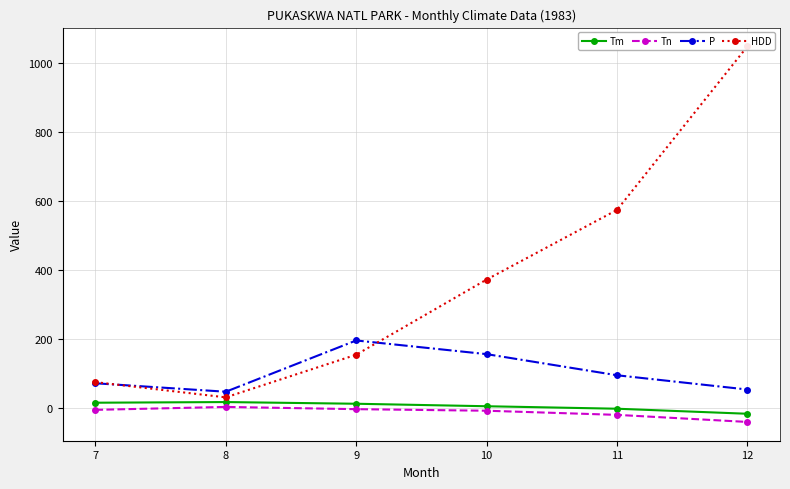

At which category is the sum across all series the highest?

12